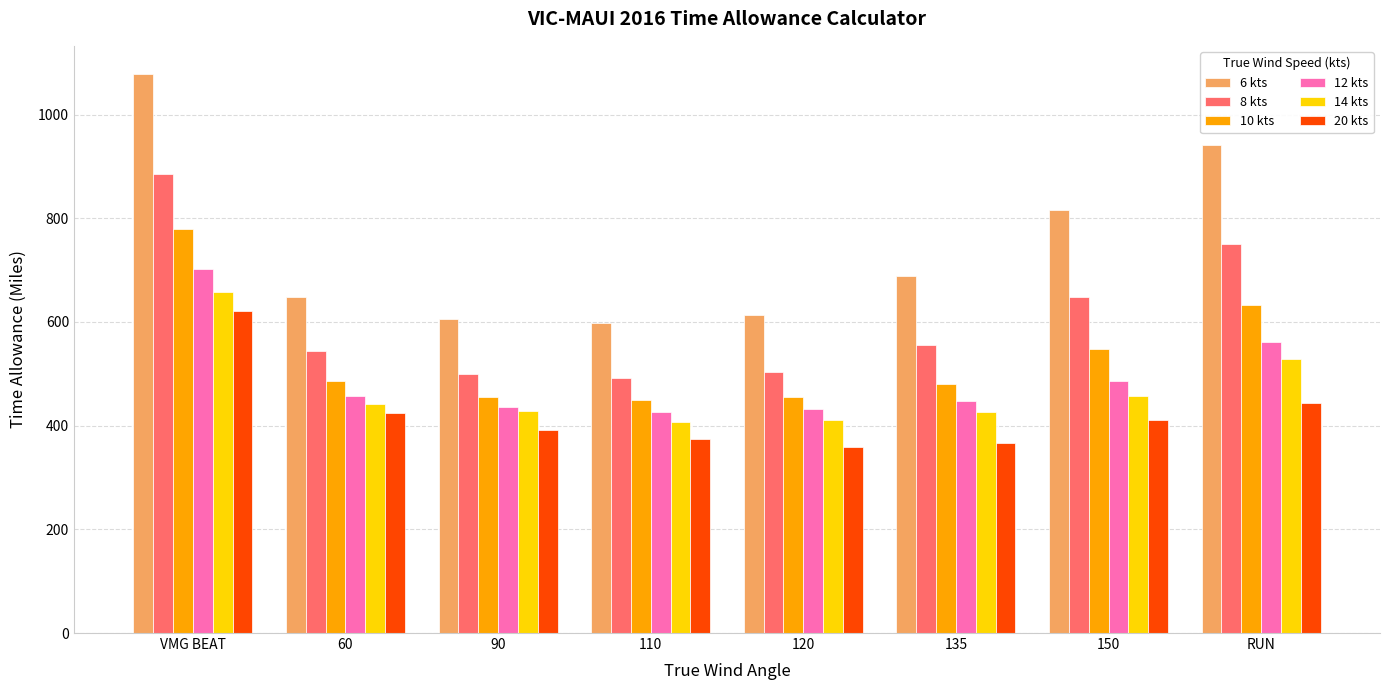

What is the difference between the second highest and second lowest values in the 14 kts series?

116.9